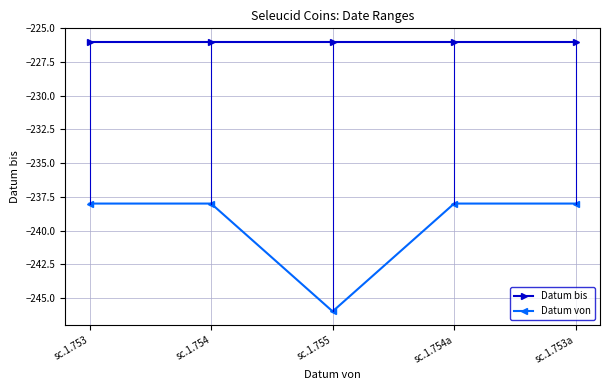

Reading right to left, what are all the values shown in this chart?

Datum bis: -226	-226	-226	-226	-226
Datum von: -238	-238	-246	-238	-238